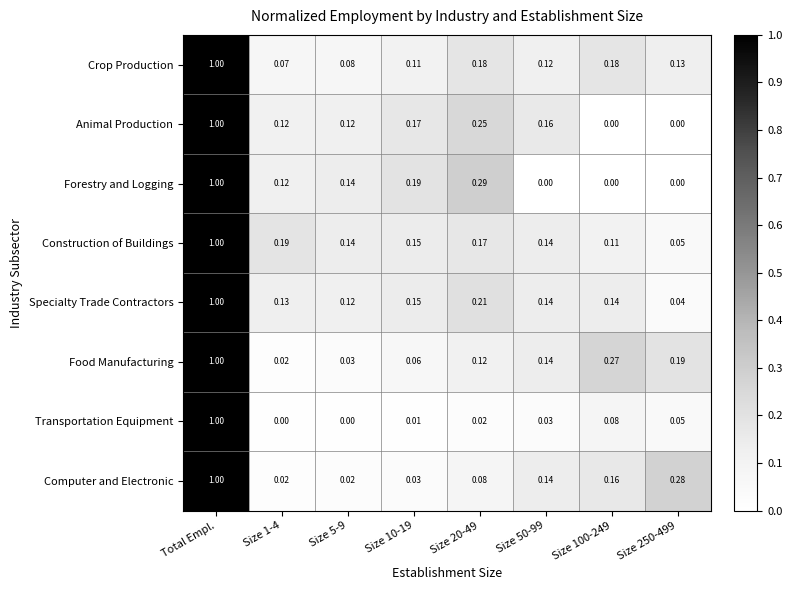

Which series changed the most between Size 1-4 and Size 250-499?

Computer and Electronic